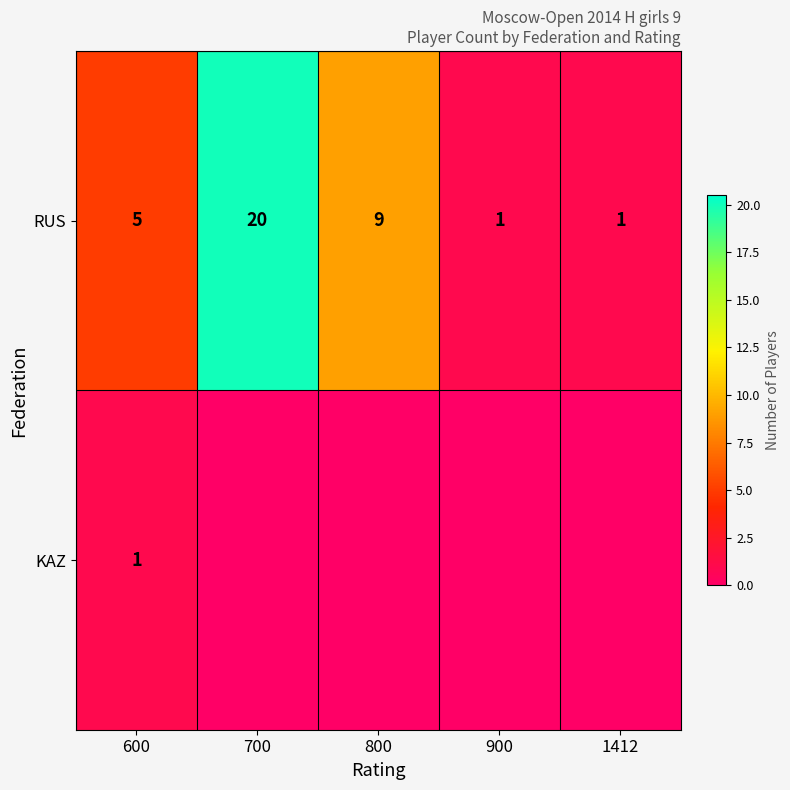

What is the total value across all series at 1412?

1